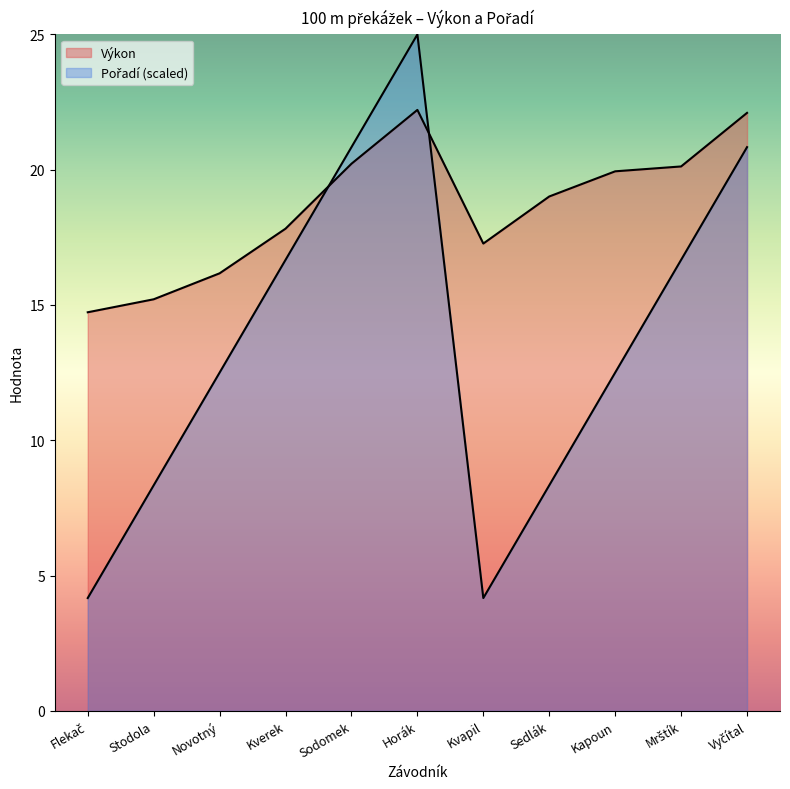

What is the average value of the Pořadí series?

13.6